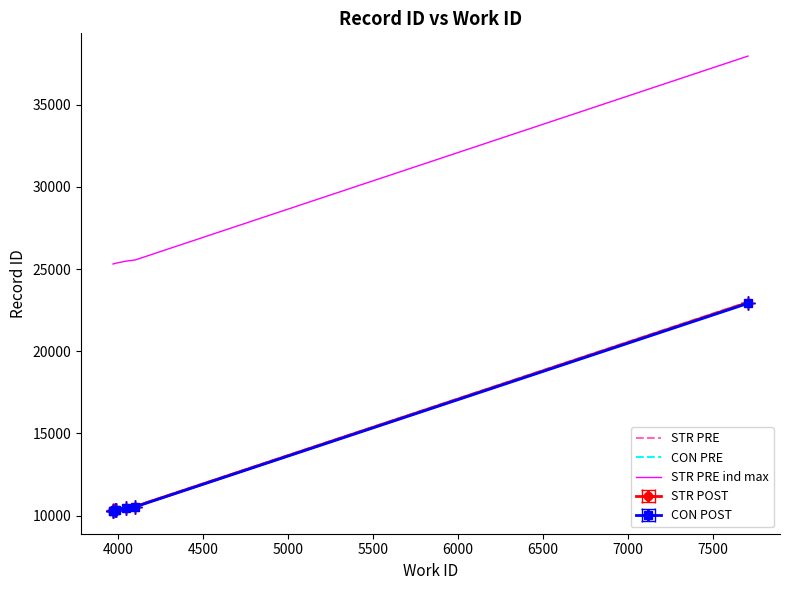

Where does the CON PRE series first go above 10368?

5000